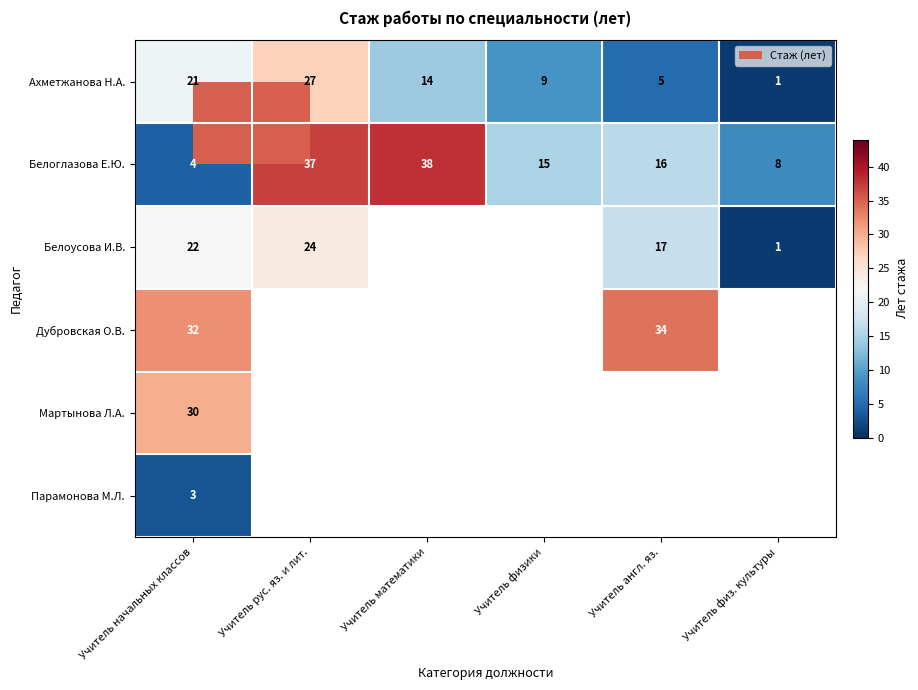

The value of Белоглазова Е.Ю. at Учитель физики is 15. True or false?

True